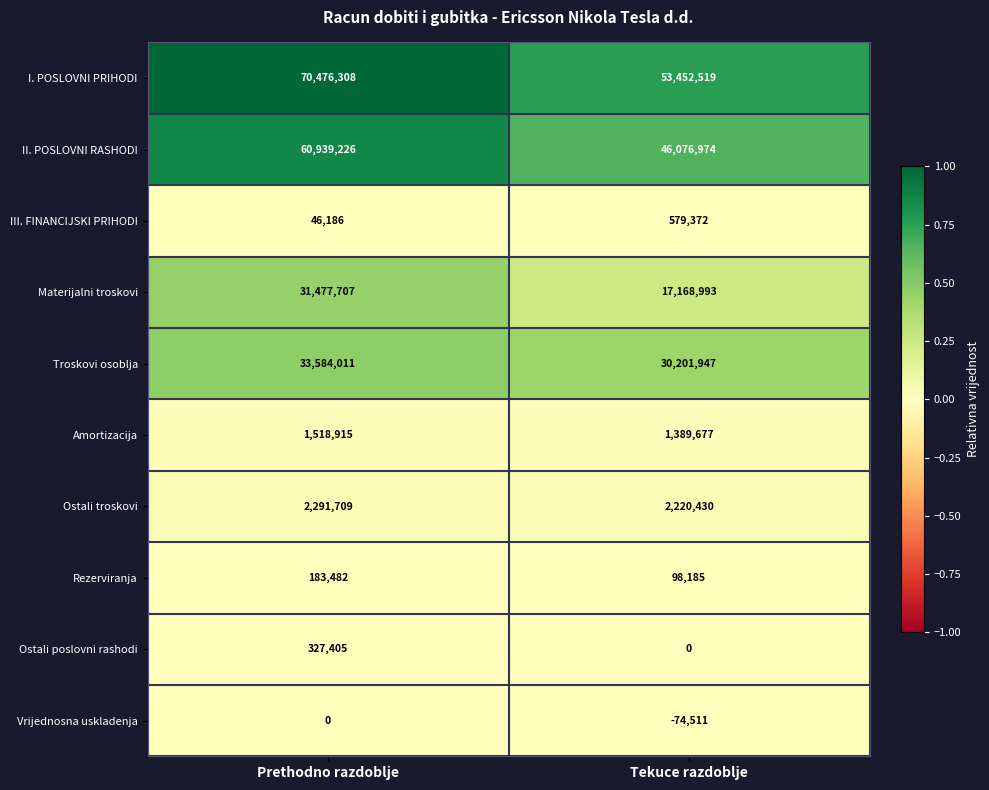

True or false: Materijalni troskovi has a value of 52231435 at Prethodno razdoblje.

False